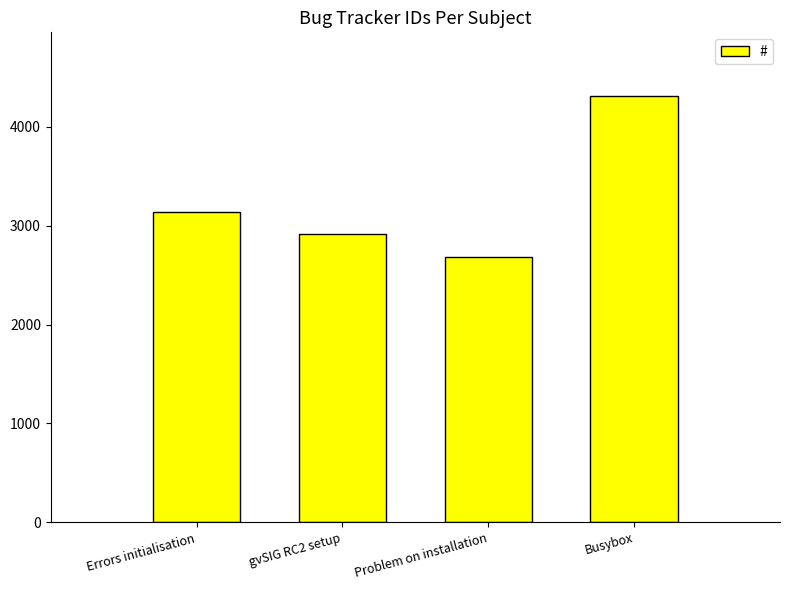

Reading left to right, what are all the values shown in this chart?

3134	2916	2678	4307